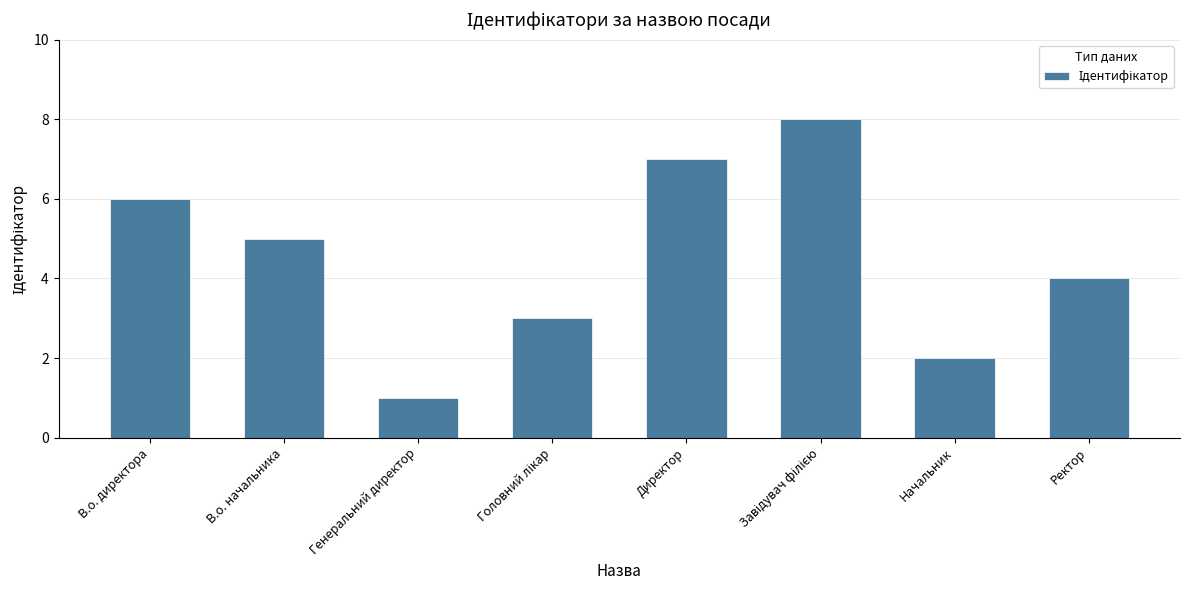

The chart shows a value of 6 at В.о. директора. True or false?

True